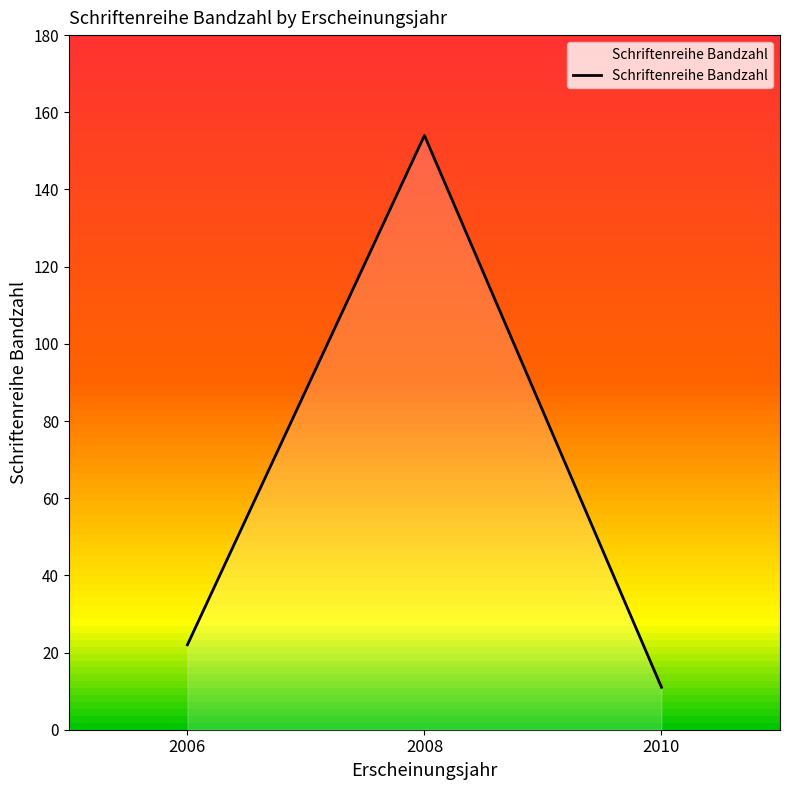

What is the greatest value displayed?

154